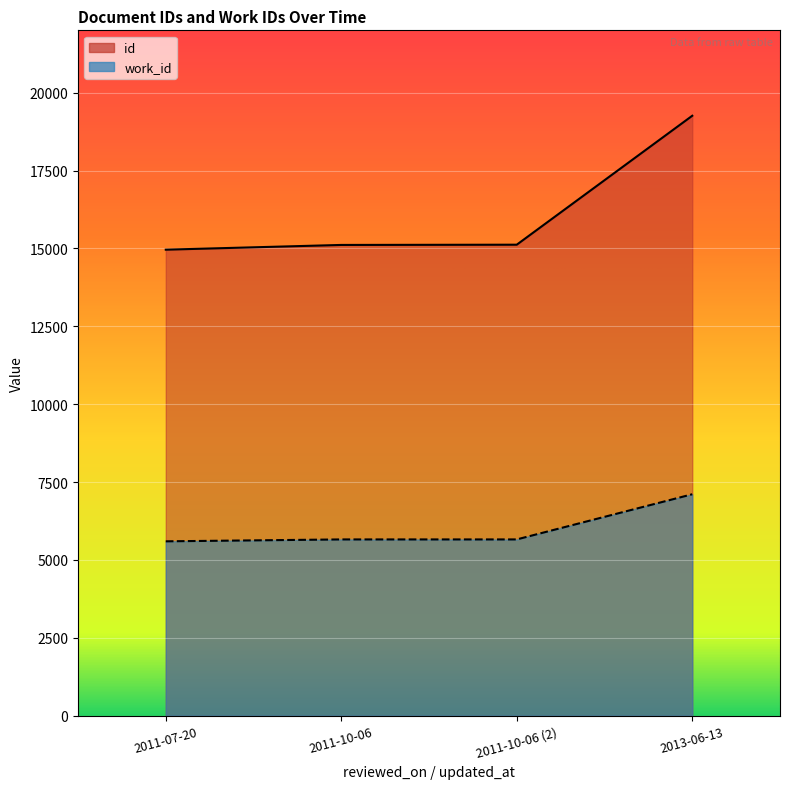

Rank the series by their maximum value, from highest to lowest.

id, work_id